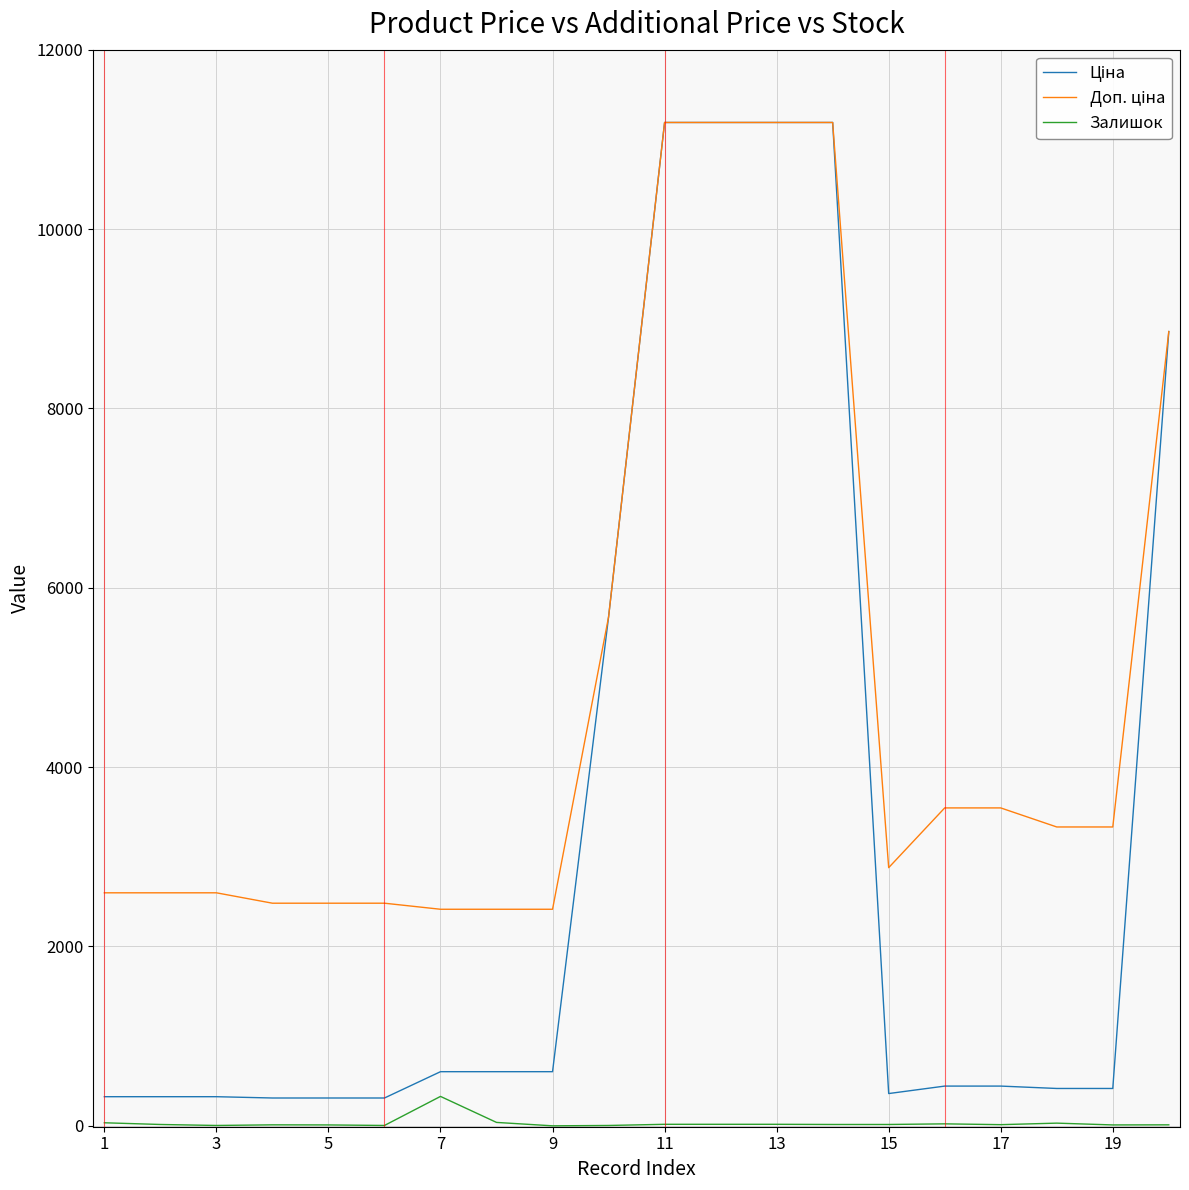

At how many categories does at least one series exceed 5092?

6